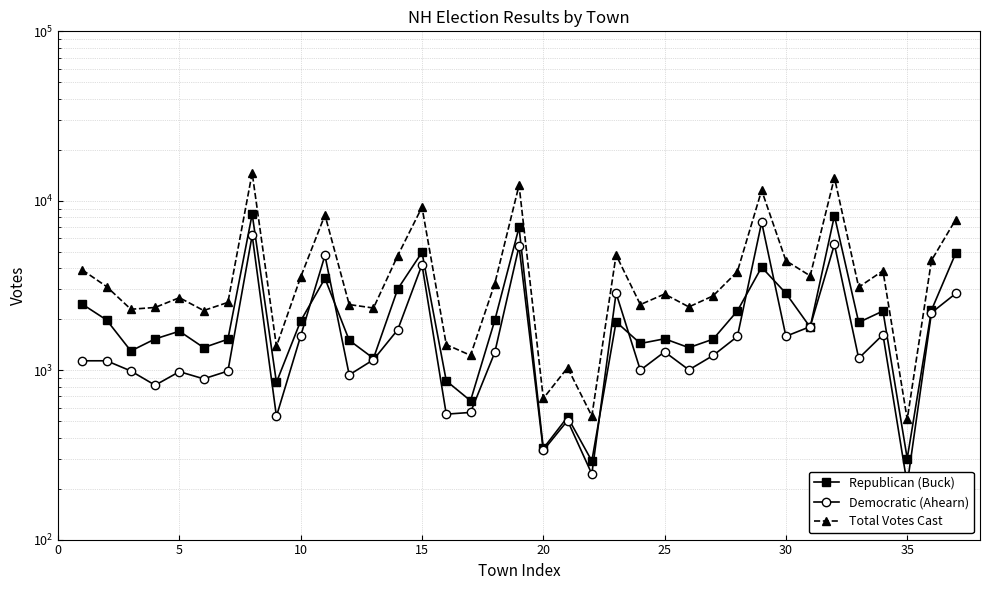

Reading right to left, what are all the values shown in this chart?

Republican (Buck): 4904	2261	301	2234	1914	8162	1793	2843	4053	2238	1524	1358	1532	1437	1929	291	529	345	6964	1969	660	865	4963	3014	1174	1501	3481	1953	847	8339	1523	1359	1698	1529	1298	1978	2450
Democratic (Ahearn): 2835	2183	212	1620	1175	5523	1807	1585	7463	1581	1221	1004	1283	1000	2850	244	504	336	5386	1273	563	550	4191	1732	1153	938	4754	1592	534	6250	988	889	980	815	989	1136	1136
Total Votes Cast: 7745	4445	513	3861	3090	13689	3604	4428	11526	3820	2746	2362	2815	2438	4785	536	1034	681	12360	3242	1223	1416	9165	4746	2327	2439	8241	3548	1383	14589	2512	2249	2678	2345	2288	3114	3903